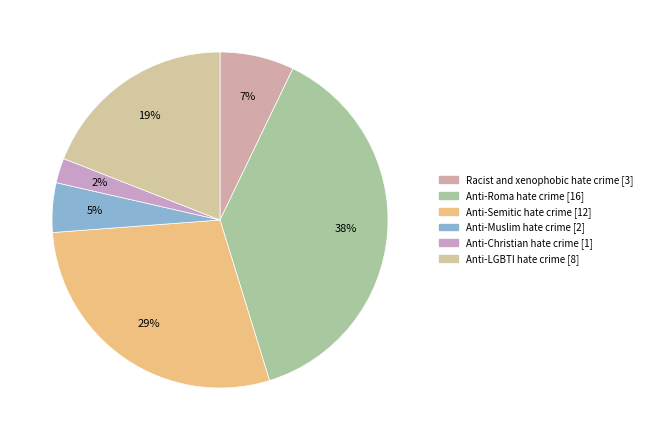

How many slices are in this pie chart?

6